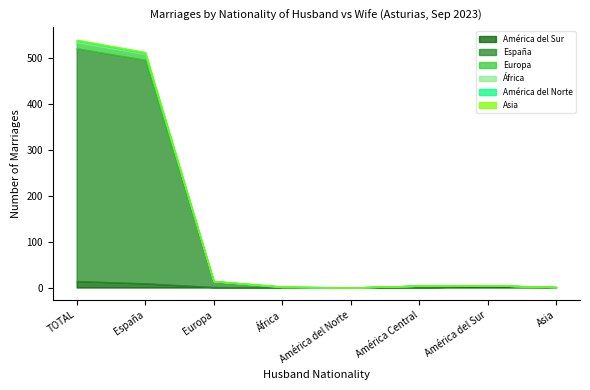

True or false: Asia and América del Norte cross at least once.

False